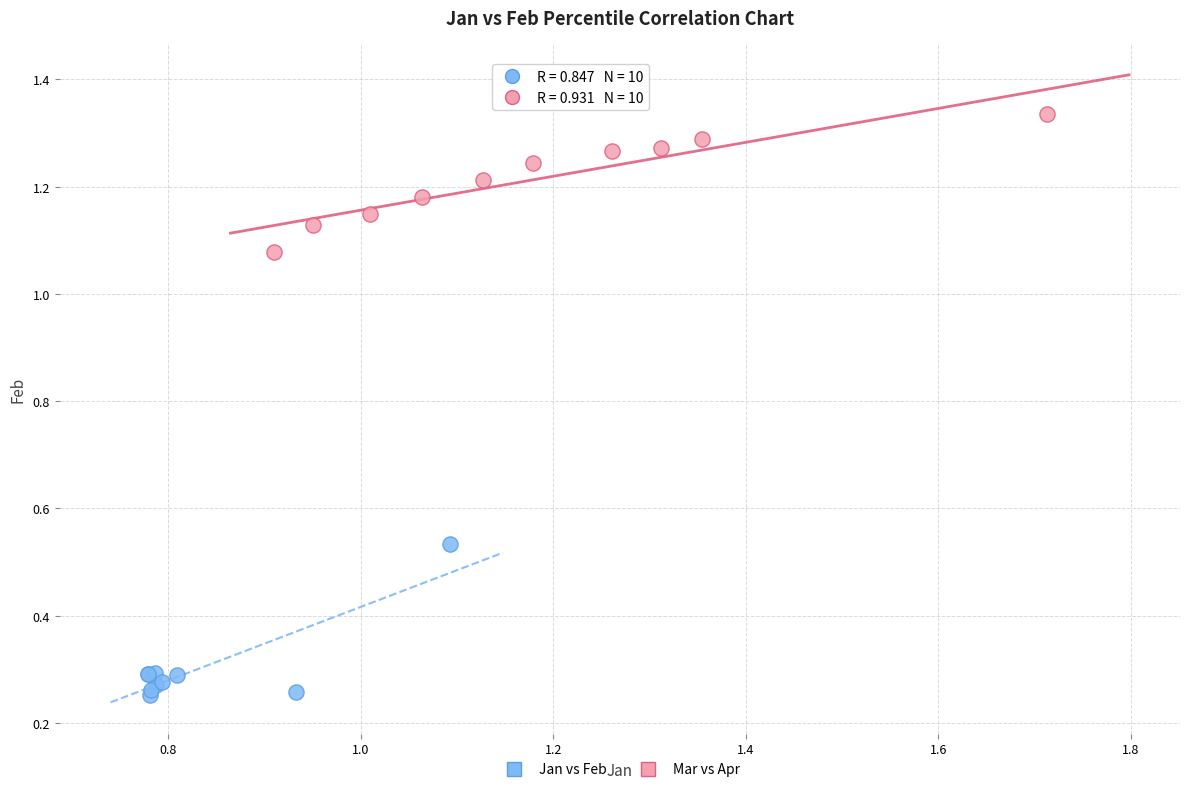

Which series contains the lowest Y value?

Jan vs Feb